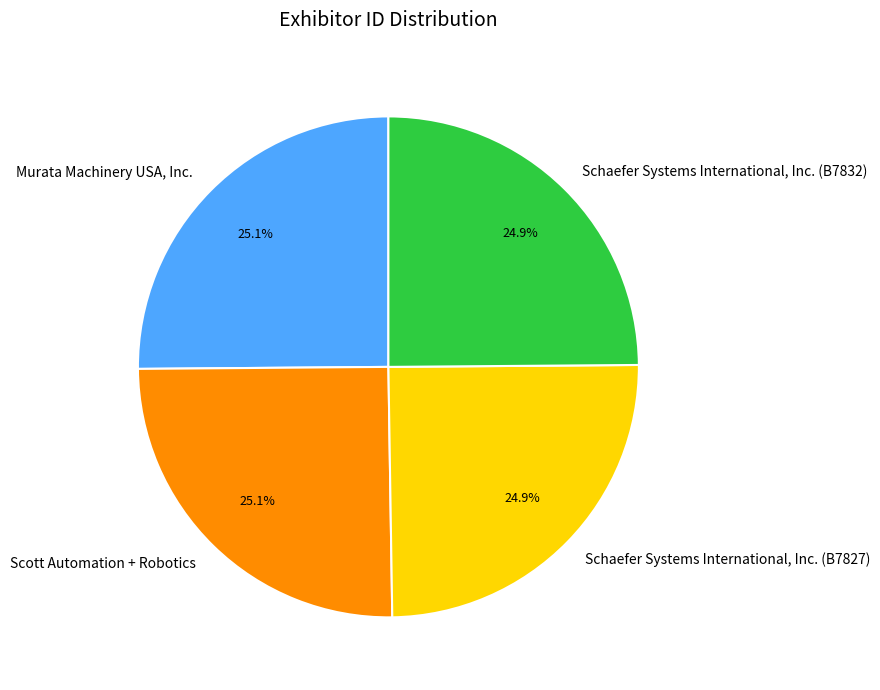

Does Scott Automation + Robotics represent more than half of the total?

No